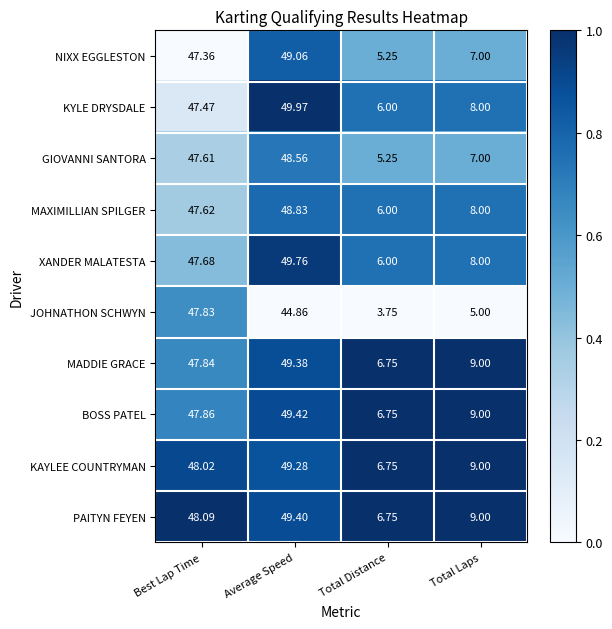

What is the spread (max minus min) of values at Best Lap Time?

0.7